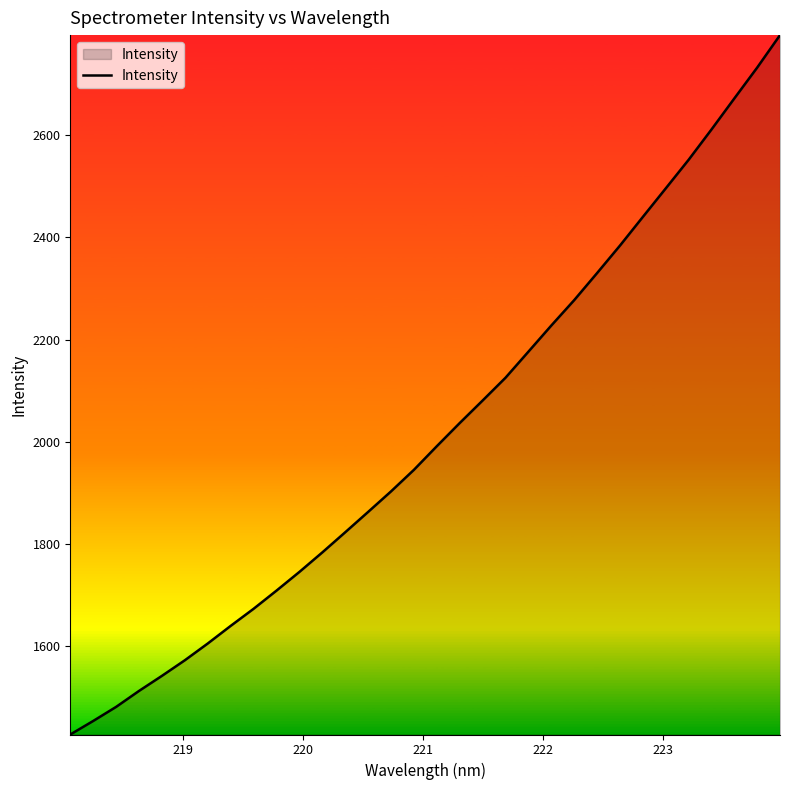

What is the maximum value shown in the chart?

2796.3